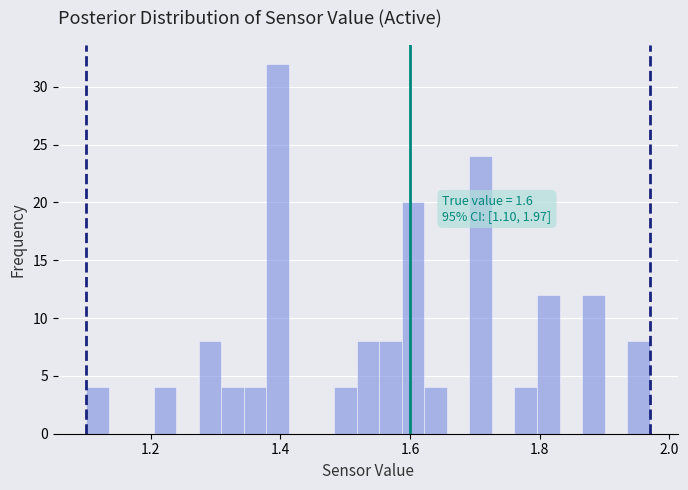

Read against the x-axis, roughly where is the centre of the tallest bar?

1.40